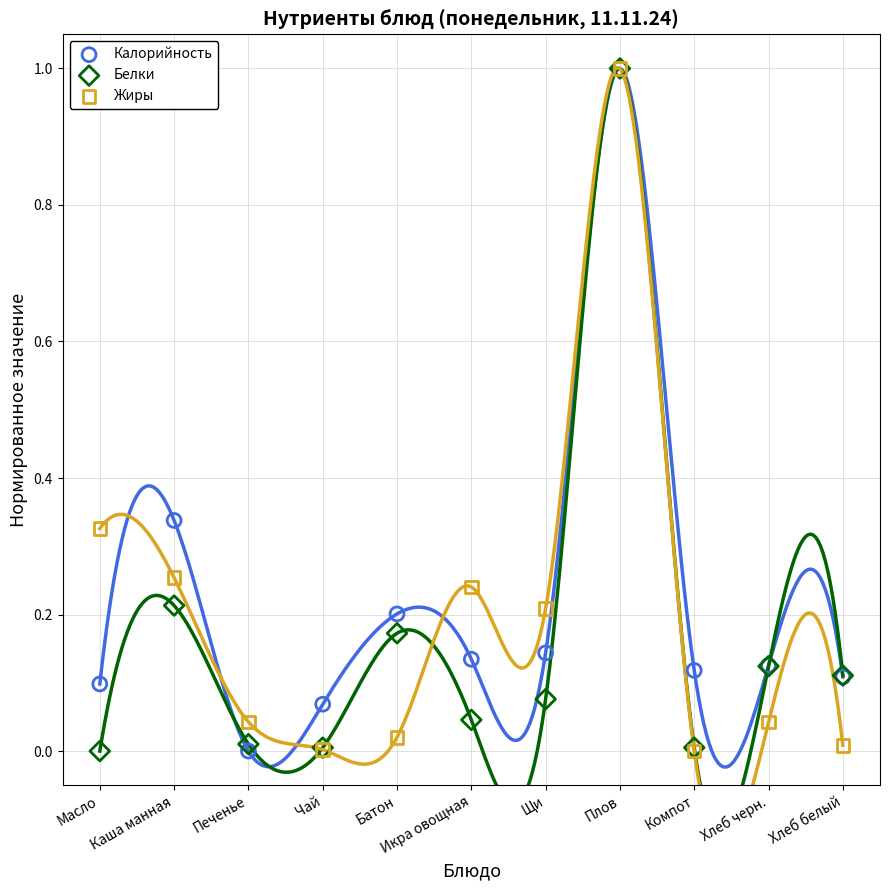

What are all the series names shown in the legend?

Калорийность, Белки, Жиры